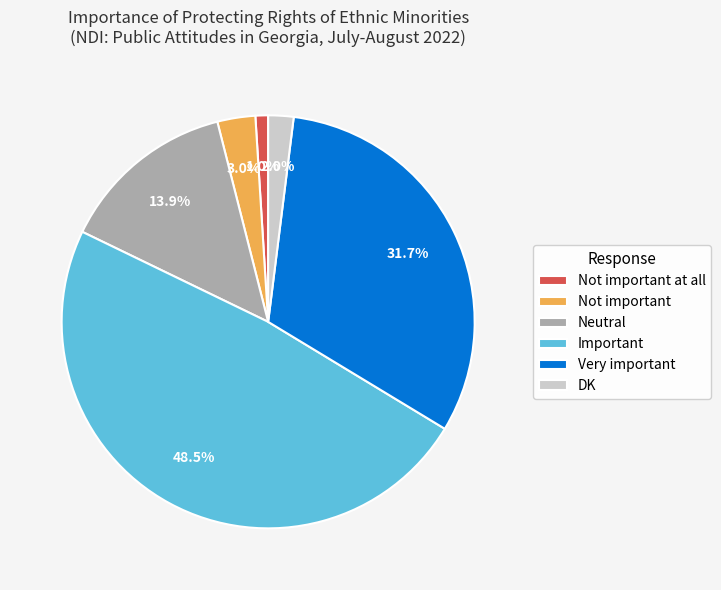

Which has a higher value, Neutral or DK?

Neutral